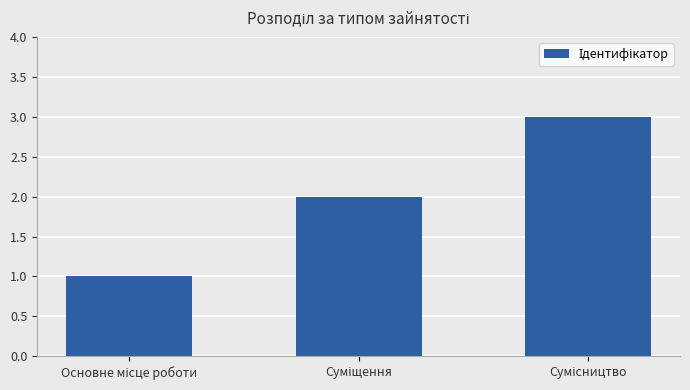

What is the sum of all values?

6